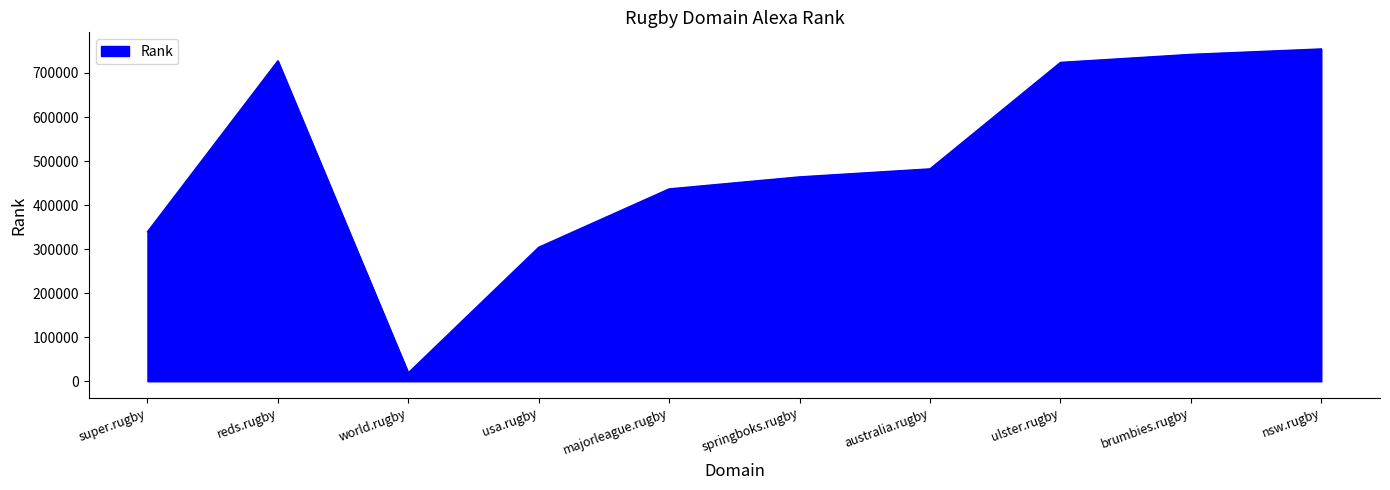

Reading left to right, list all the values displayed in this chart.

super.rugby=339474	reds.rugby=727711	world.rugby=19261	usa.rugby=304317	majorleague.rugby=436816	springboks.rugby=464077	australia.rugby=482267	ulster.rugby=724000	brumbies.rugby=742243	nsw.rugby=754567